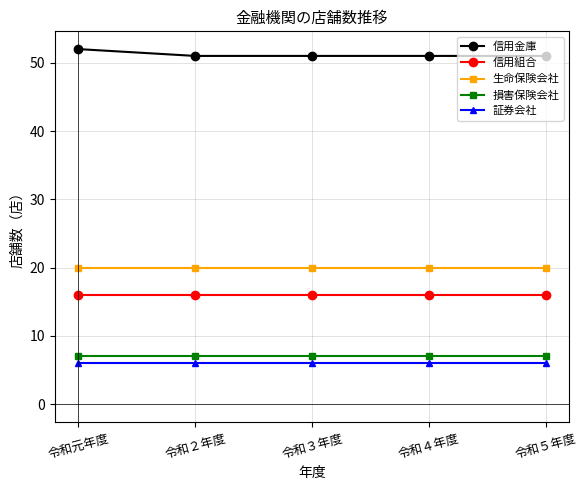

Which series has the widest spread of values?

信用金庫